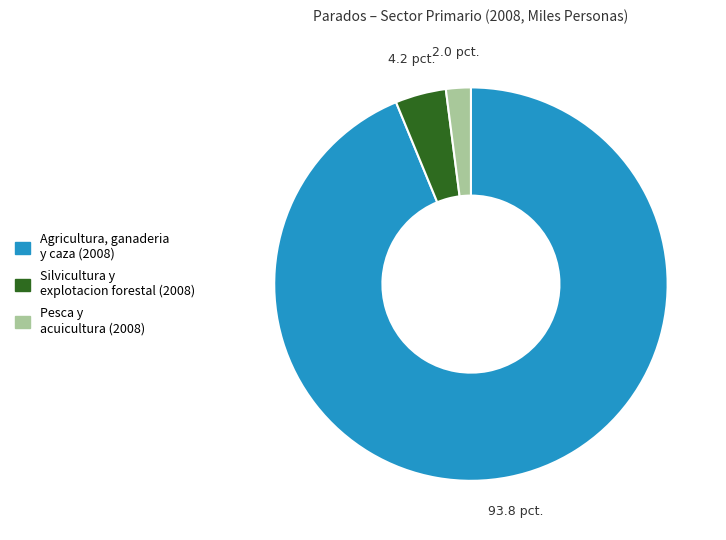

Does any single category account for the majority?

Yes